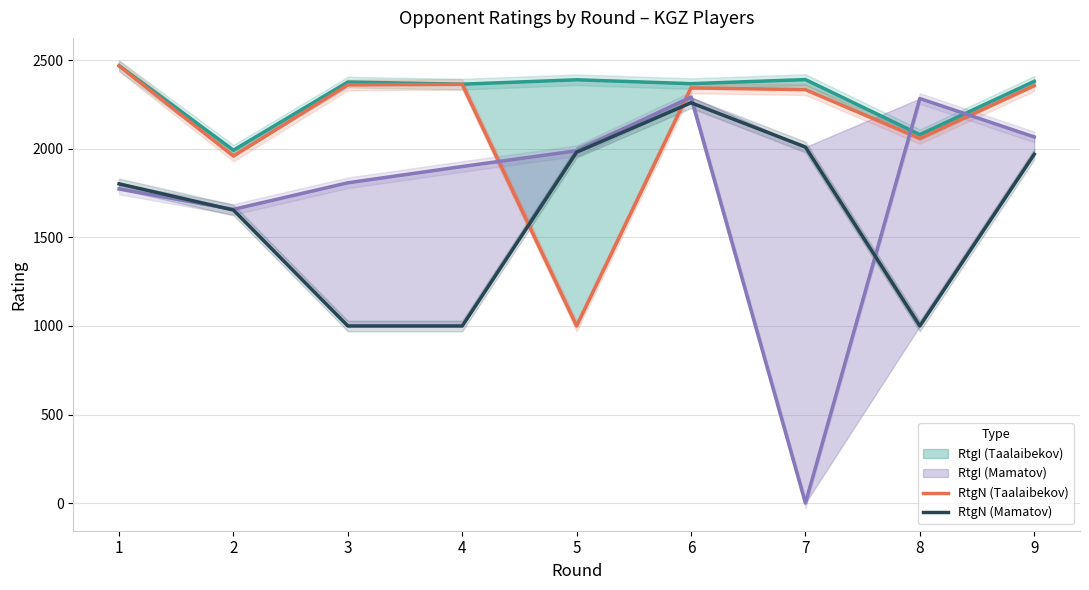

Which series has the largest total across all categories?

RtgI (Taalaibekov)